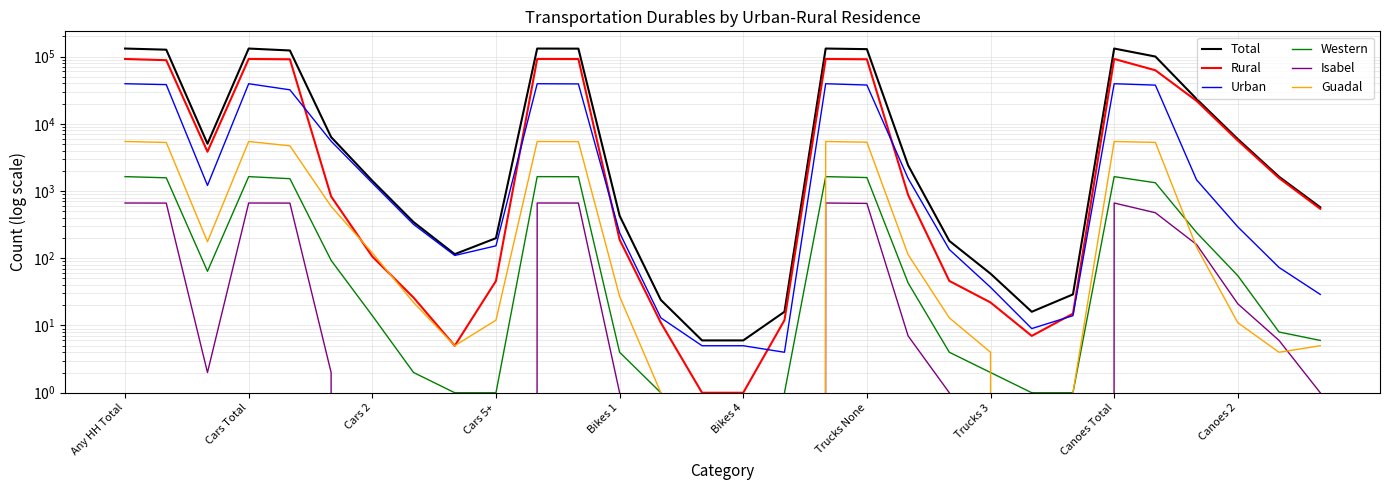

In Guadal, how many points are lower than both neighbors (excluding endpoints)?

4